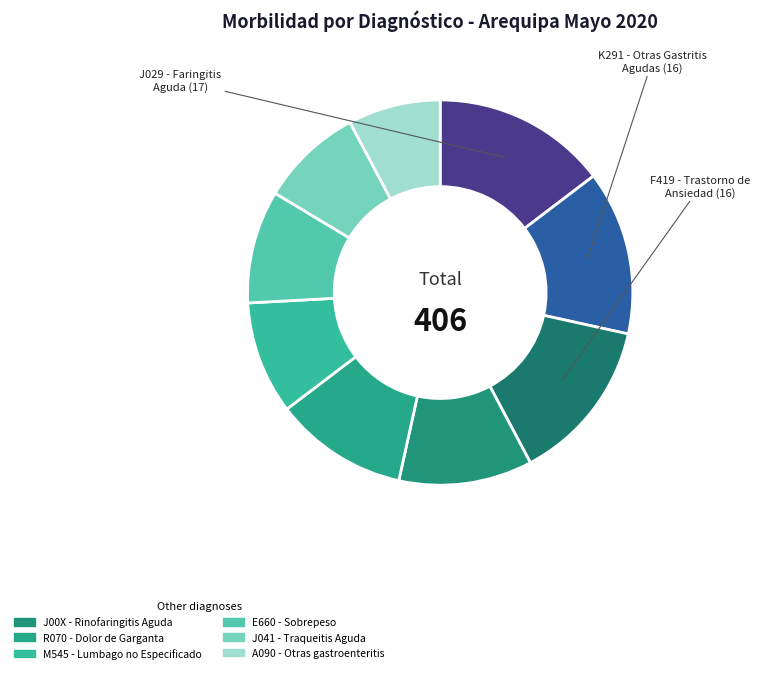

Count the number of slices in the pie.

9